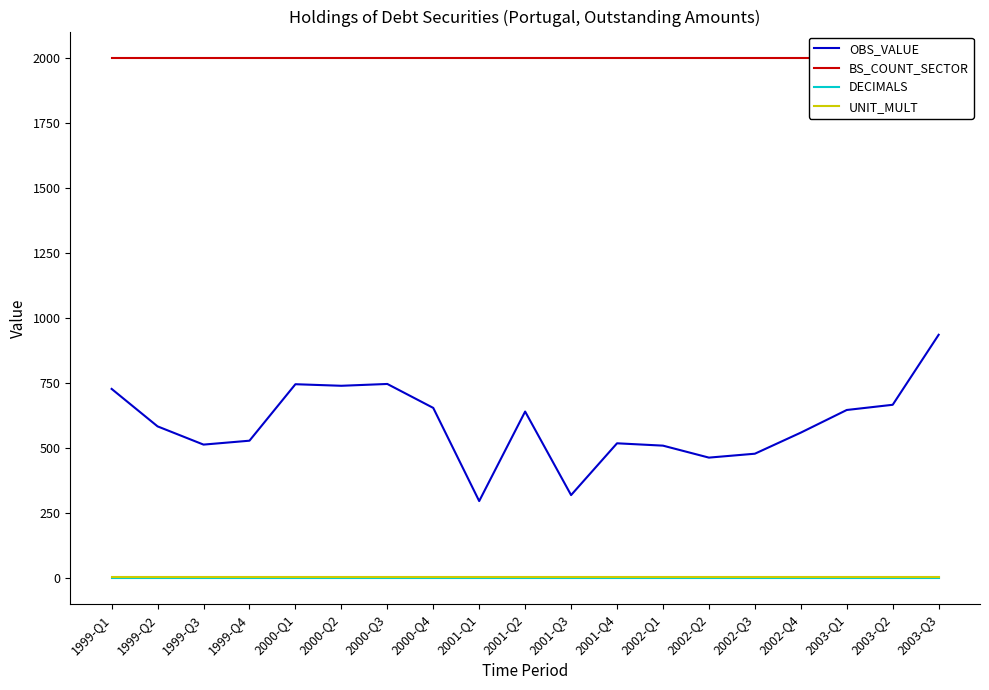

What position from the left is 2001-Q4?

12